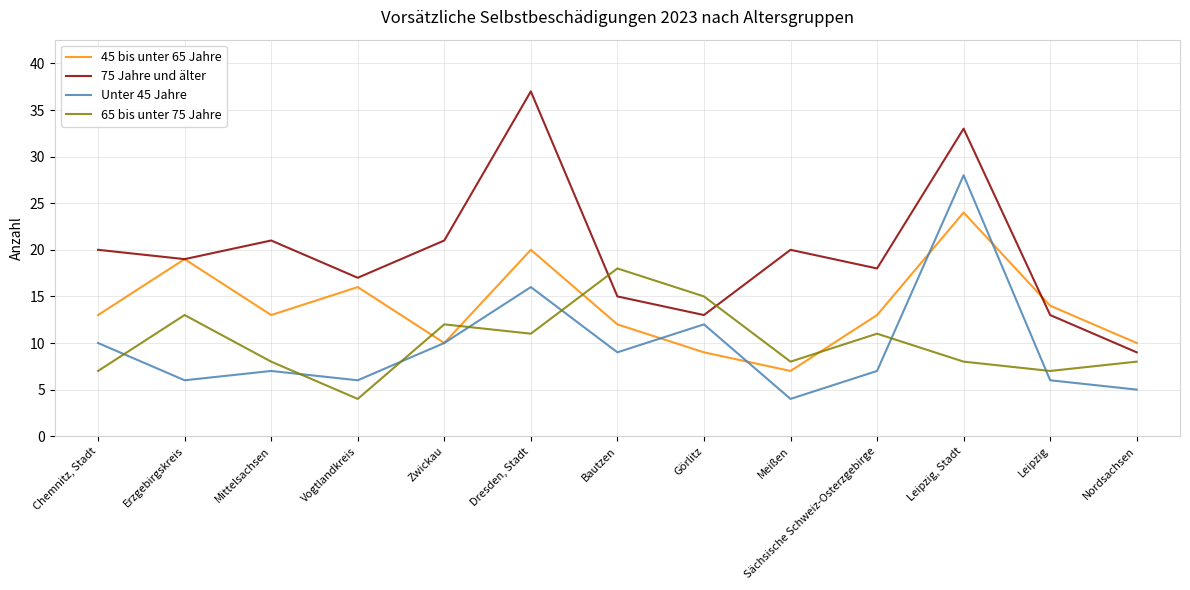

How many lines are shown in the chart?

4